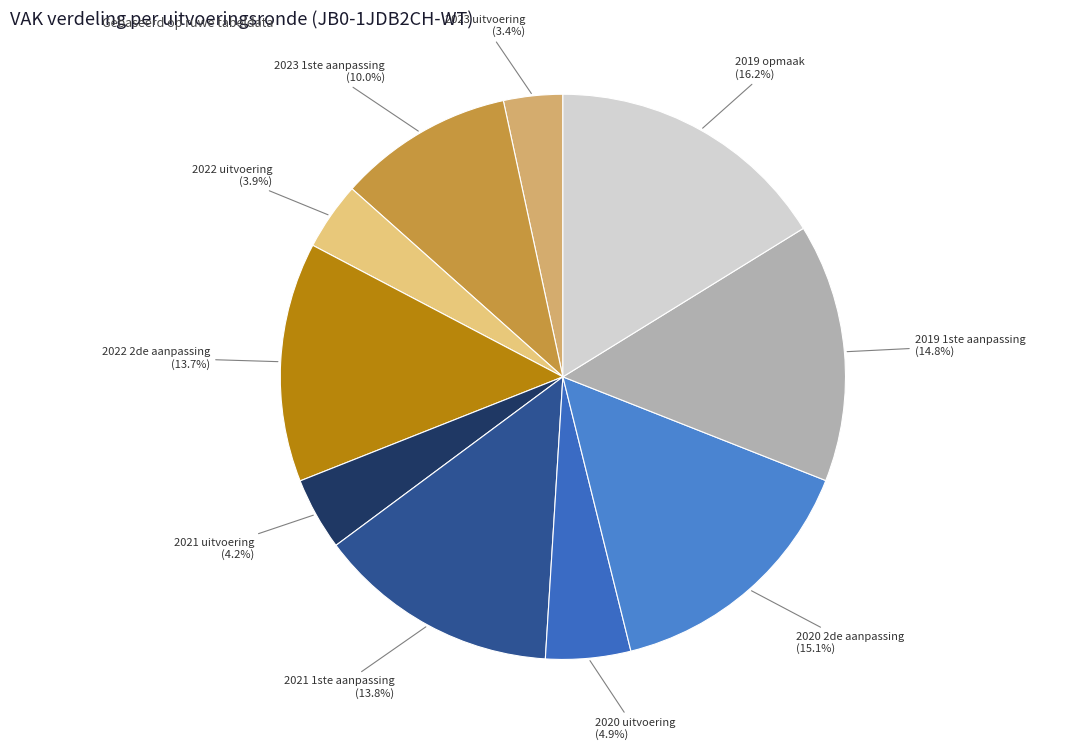

How many segments does this pie chart have?

10